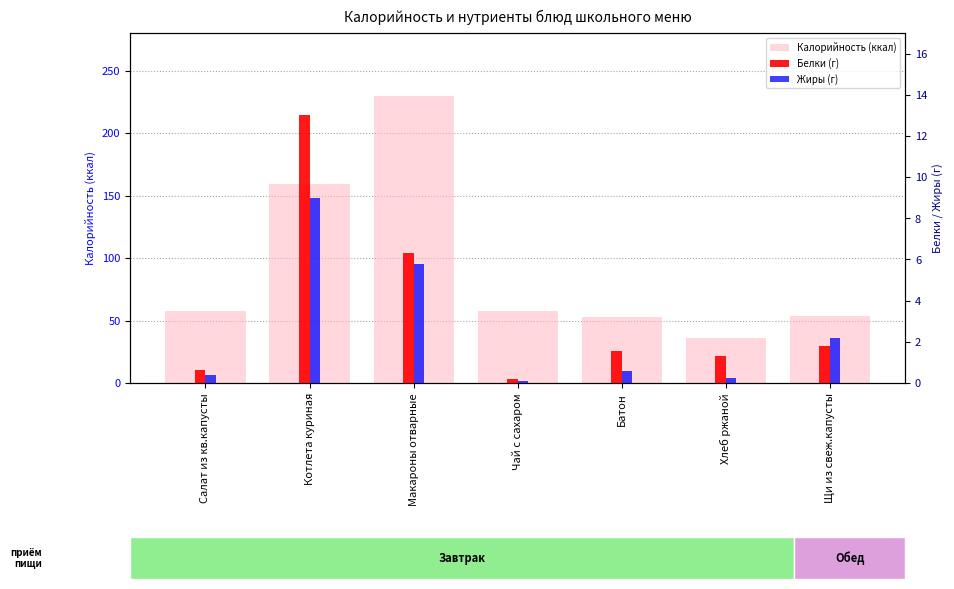

At how many categories does at least one series exceed 16?

7